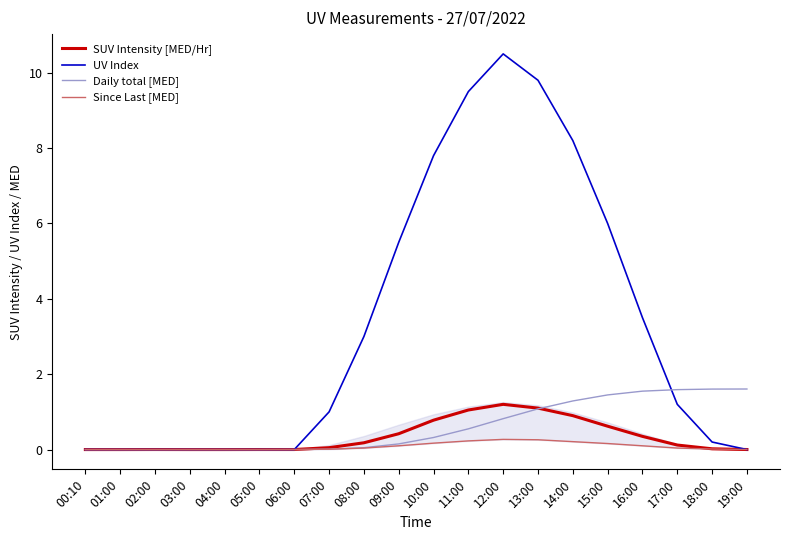

Reading left to right, what are all the values shown in this chart?

SUV Intensity [MED/Hr]: 00:10=0.0	01:00=0.0	02:00=0.0	03:00=0.0	04:00=0.0	05:00=0.0	06:00=0.0	07:00=0.1	08:00=0.2	09:00=0.4	10:00=0.8	11:00=1.1	12:00=1.2	13:00=1.1	14:00=0.9	15:00=0.6	16:00=0.3	17:00=0.1	18:00=0.0	19:00=0.0
UV Index: 00:10=0.0	01:00=0.0	02:00=0.0	03:00=0.0	04:00=0.0	05:00=0.0	06:00=0.0	07:00=1.0	08:00=3.0	09:00=5.5	10:00=7.8	11:00=9.5	12:00=10.5	13:00=9.8	14:00=8.2	15:00=6.0	16:00=3.5	17:00=1.2	18:00=0.2	19:00=0.0
Daily total [MED]: 00:10=0.0	01:00=0.0	02:00=0.0	03:00=0.0	04:00=0.0	05:00=0.0	06:00=0.0	07:00=0.0	08:00=0.1	09:00=0.1	10:00=0.3	11:00=0.6	12:00=0.8	13:00=1.1	14:00=1.3	15:00=1.4	16:00=1.6	17:00=1.6	18:00=1.6	19:00=1.6
Since Last [MED]: 00:10=0.0	01:00=0.0	02:00=0.0	03:00=0.0	04:00=0.0	05:00=0.0	06:00=0.0	07:00=0.0	08:00=0.0	09:00=0.1	10:00=0.2	11:00=0.2	12:00=0.3	13:00=0.3	14:00=0.2	15:00=0.2	16:00=0.1	17:00=0.0	18:00=0.0	19:00=0.0